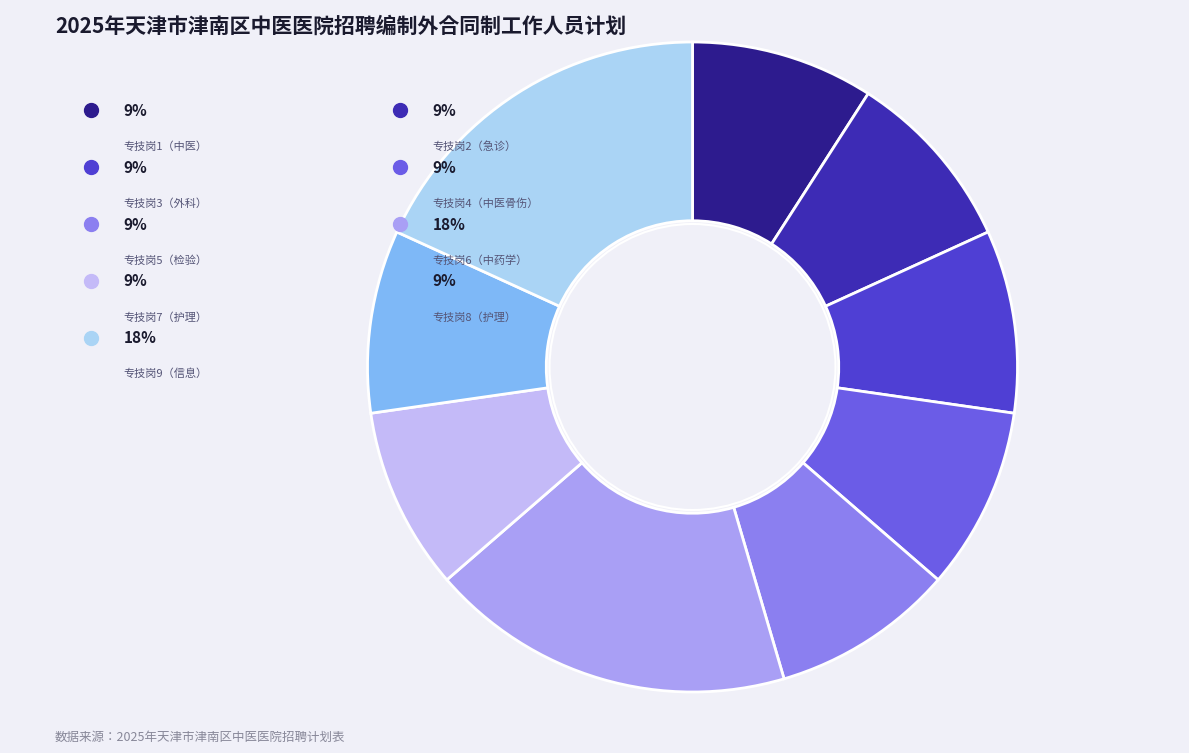

To the nearest percent, what is the combined percentage of 专技岗8（护理） and 专技岗4（中医骨伤）?

18%